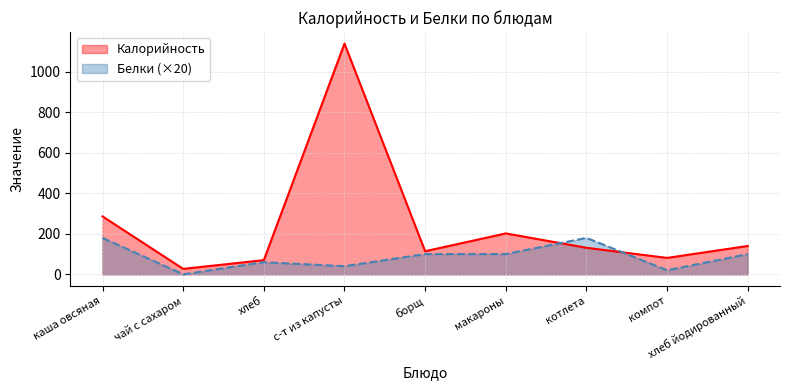

Where do Калорийность and Белки first cross each other?

макароны and котлета